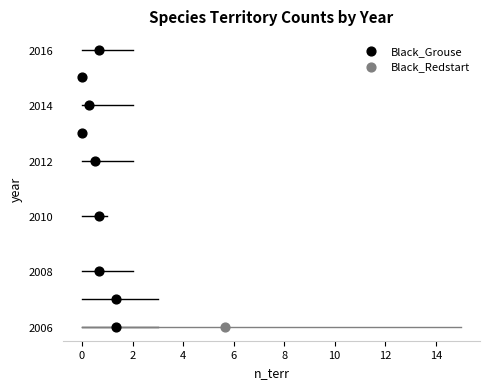

What are all the series names shown in the legend?

Black_Grouse, Black_Redstart